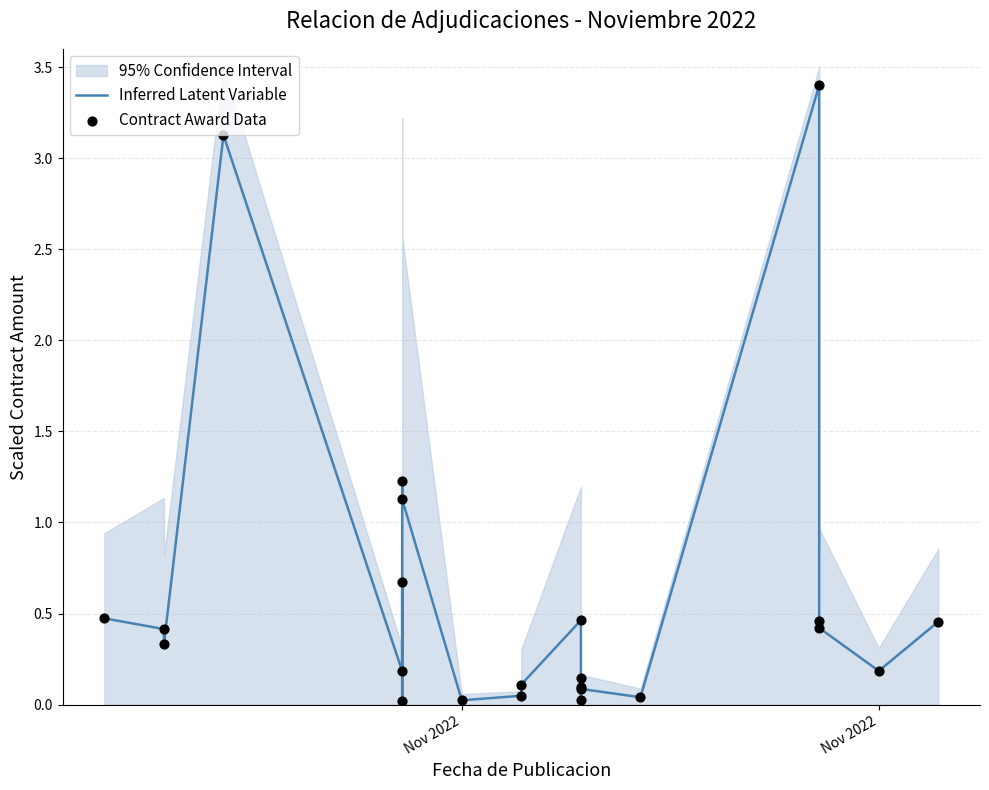

Which series has the largest Y range (max minus min)?

Inferred Latent Variable